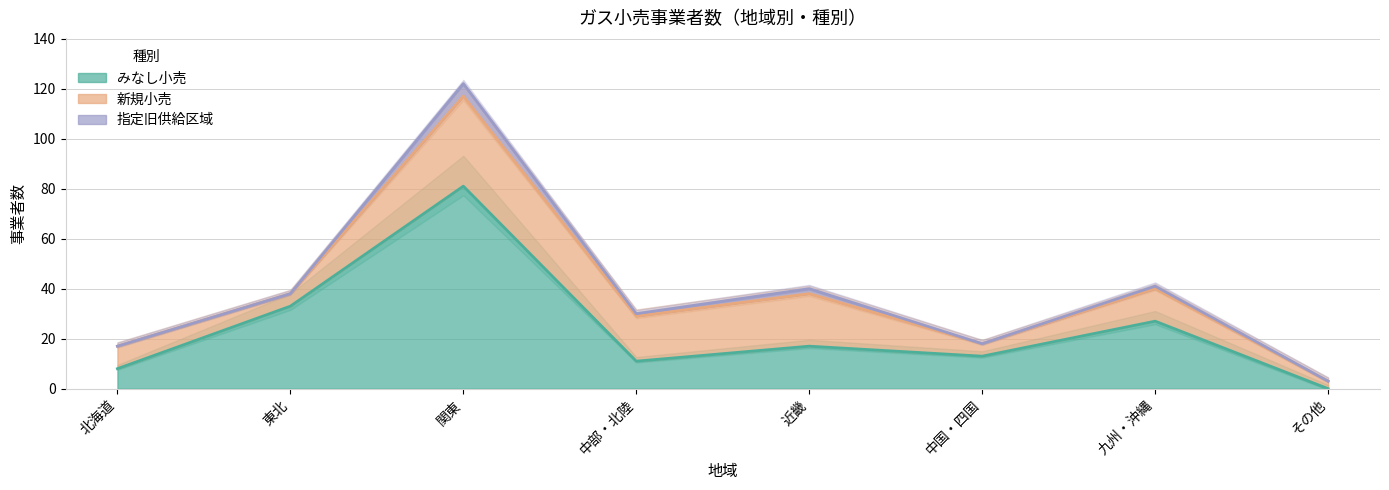

Where is the first local maximum for 指定旧供給区域?

関東